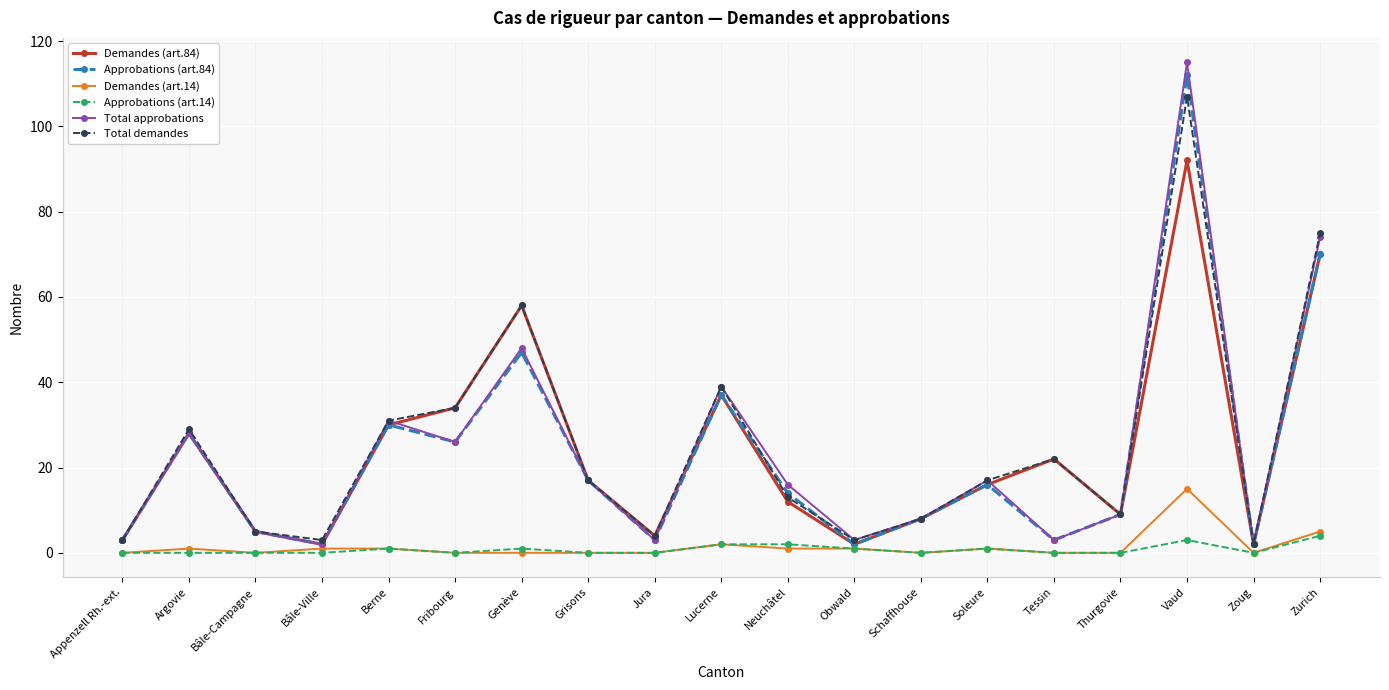

Where is Total demandes nearest to the value 54?

Genève